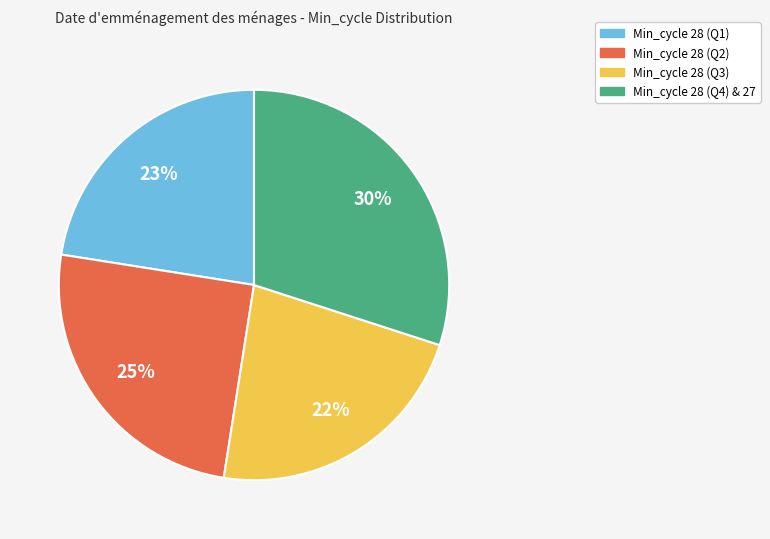

To the nearest percent, what is the average slice percentage?

25%